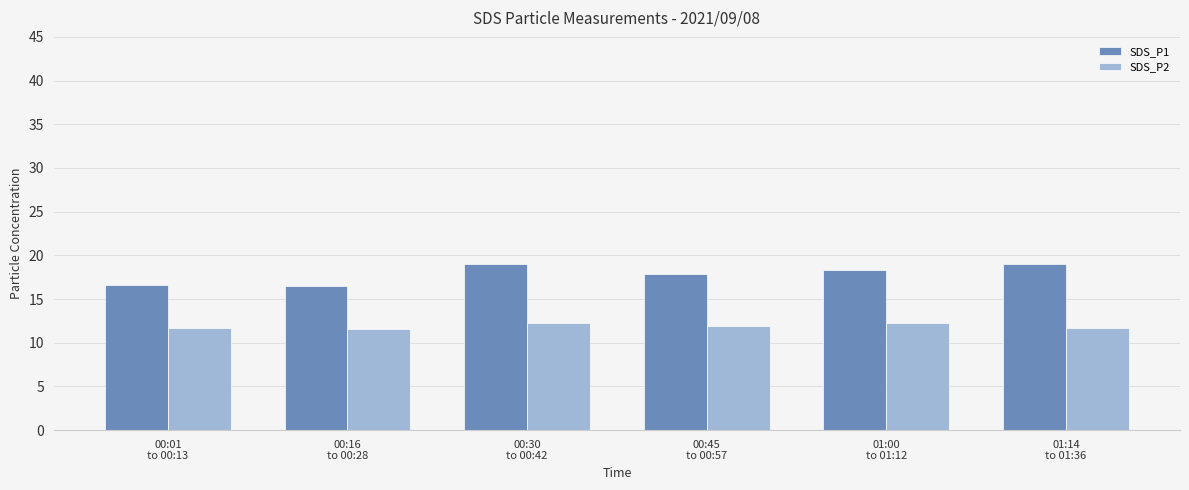

Which series has the largest range (max minus min)?

SDS_P1